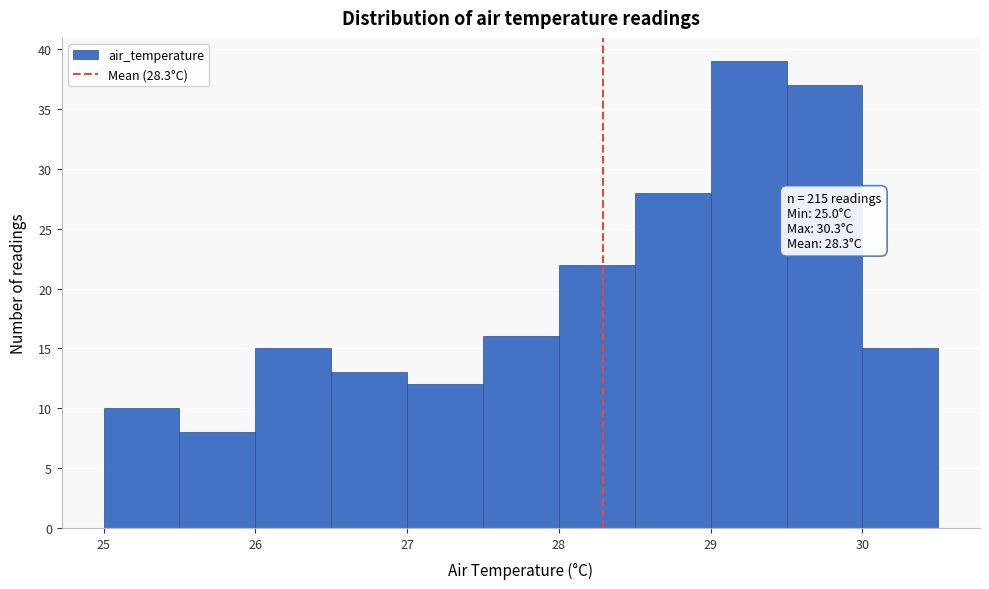

Which range on the x-axis has the tallest bar?

29.0 to 29.5